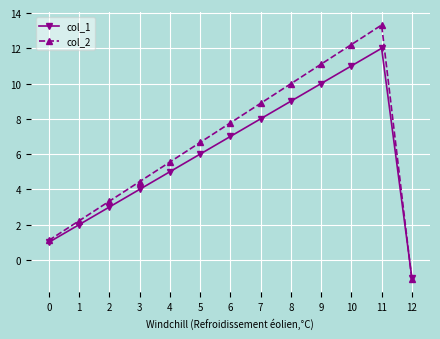

Which series ends up on top after the final intersection of col_2 and col_1?

col_1